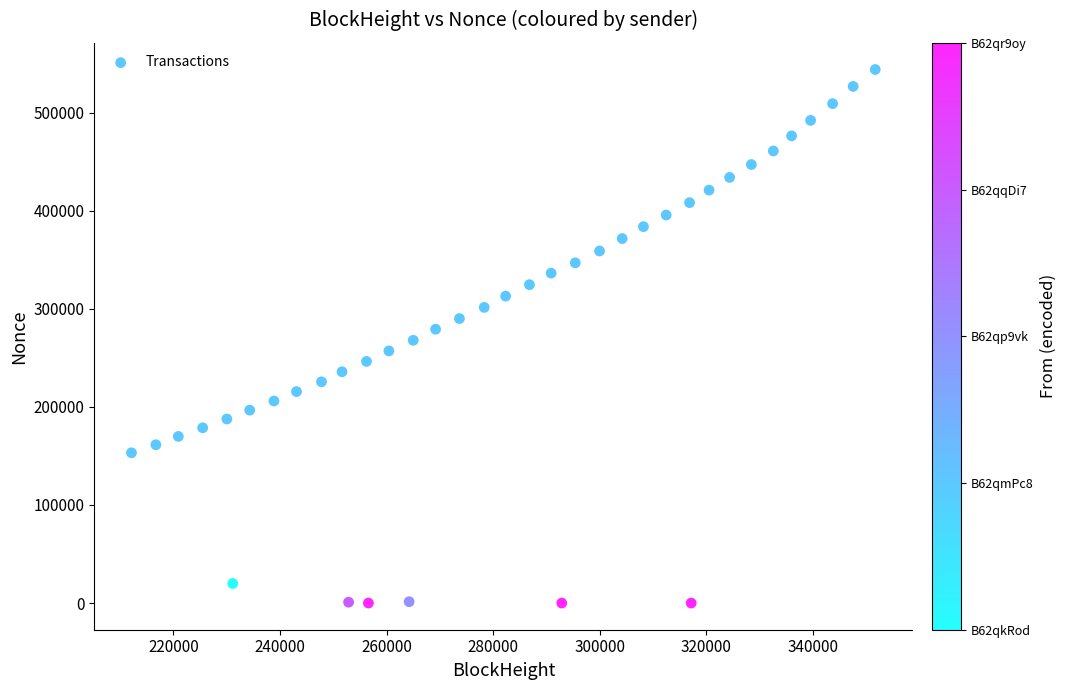

What is the range of Y values (max minus min)?

544085